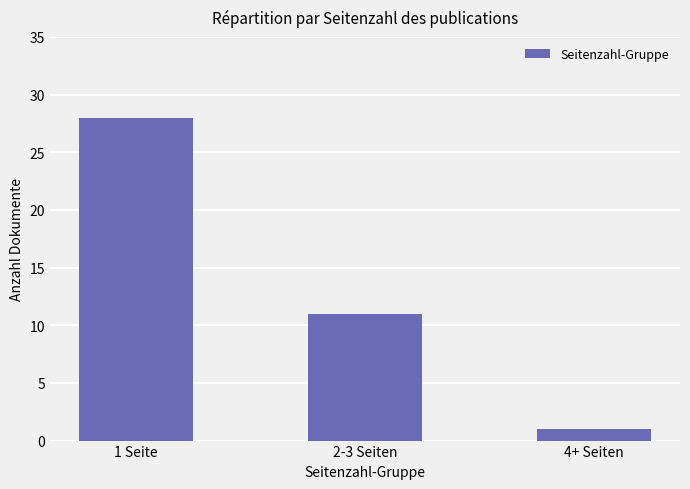

List the labels in order of value, largest first.

1 Seite, 2-3 Seiten, 4+ Seiten